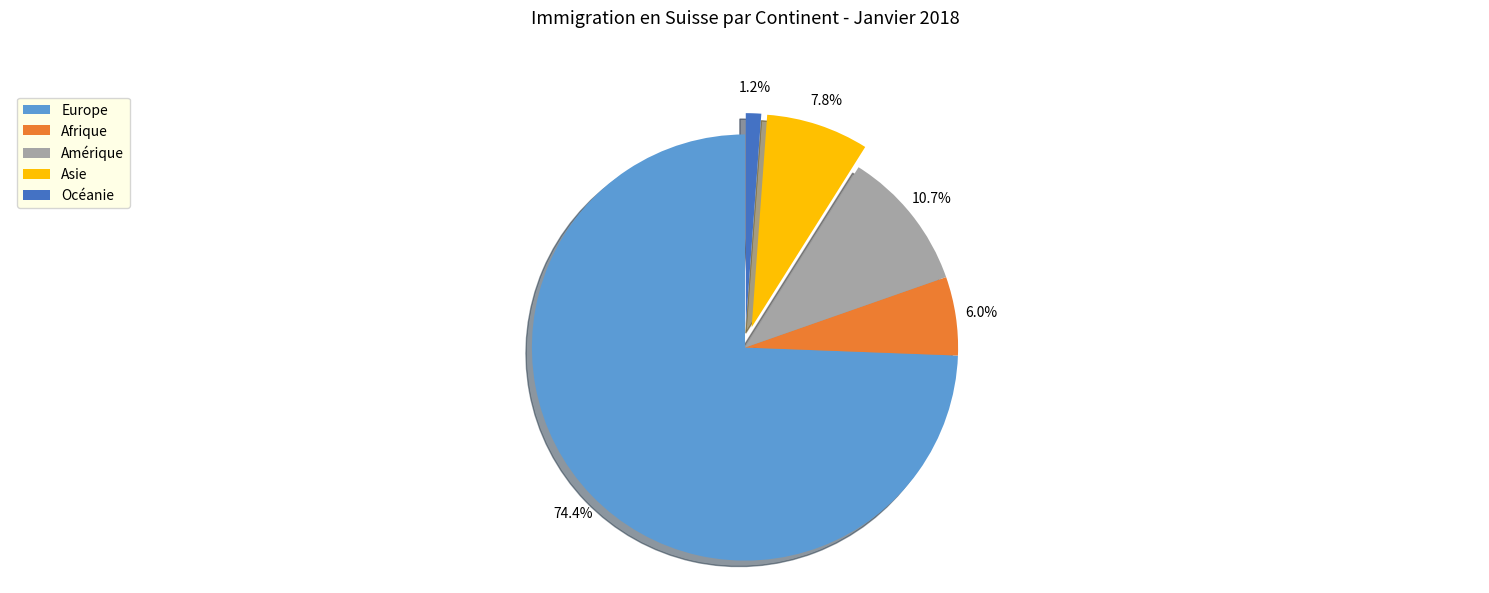

How many slices are in this pie chart?

5